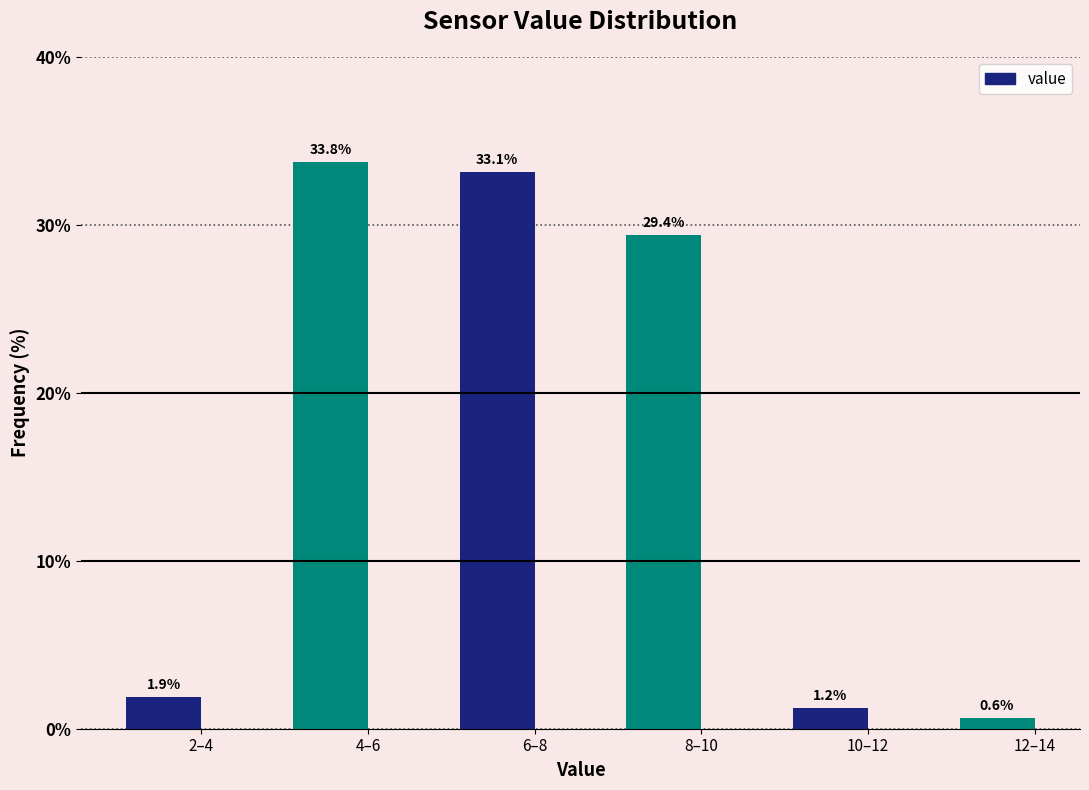

What is the value of the 4th bar from the left?

29.4